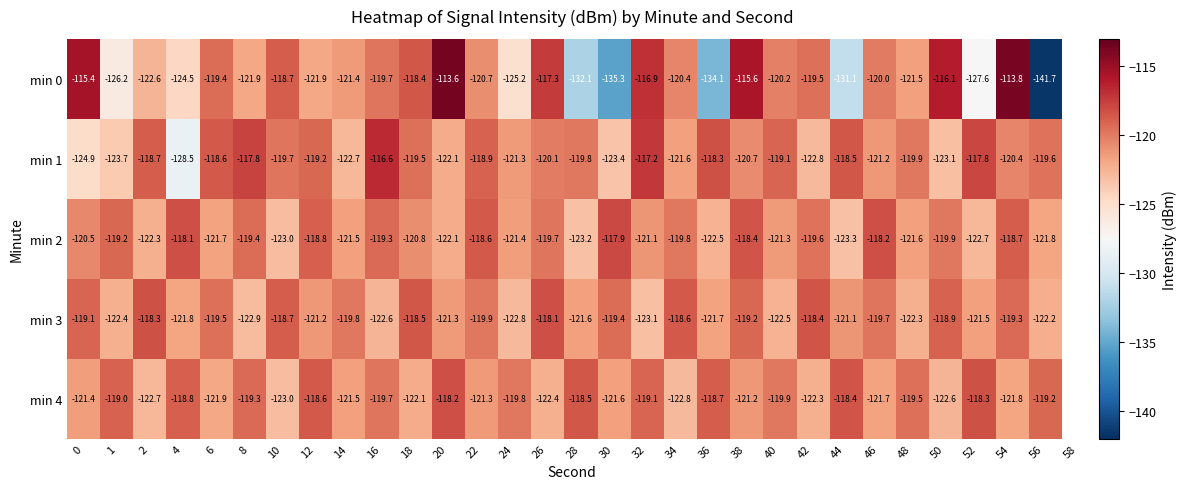

Which category has the highest value across all series?

20